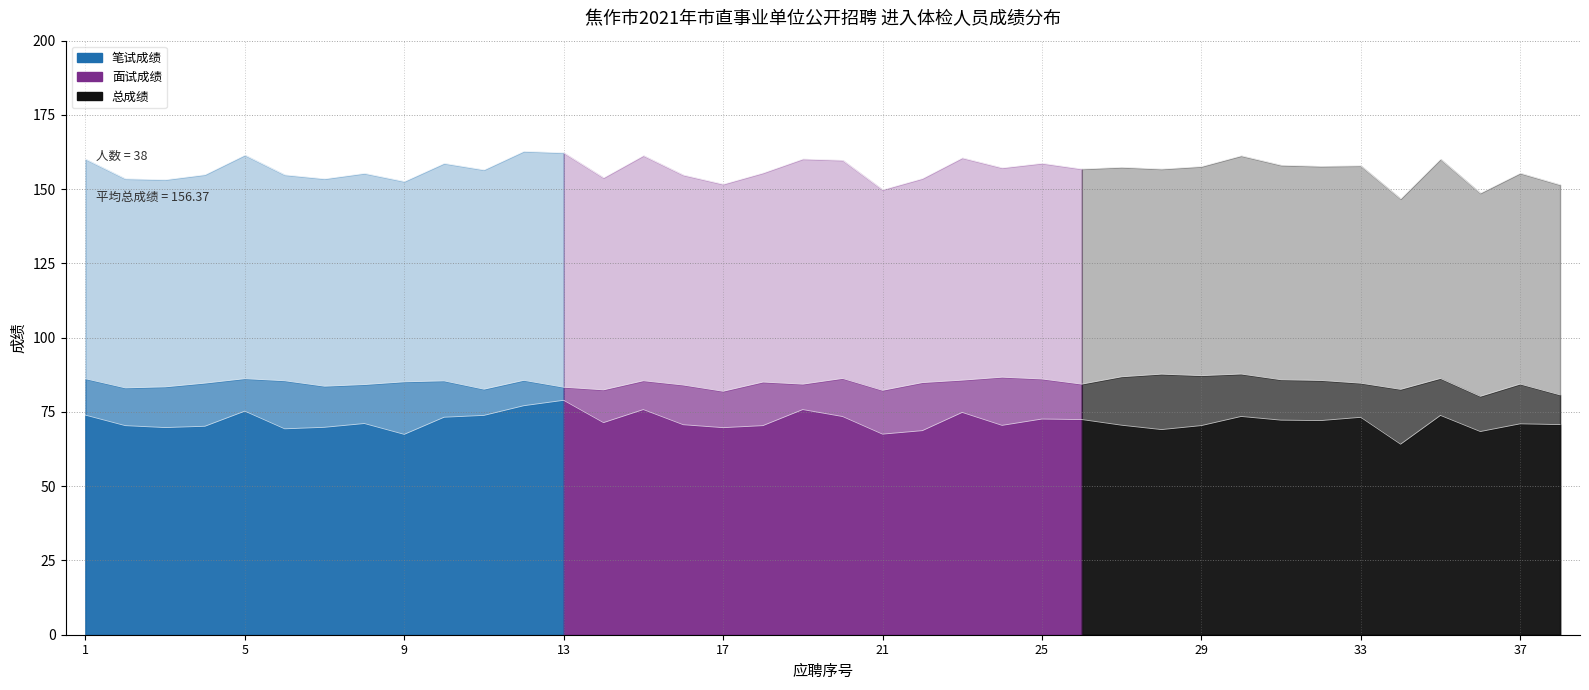

At which label does 总成绩_line first exceed 156?

1